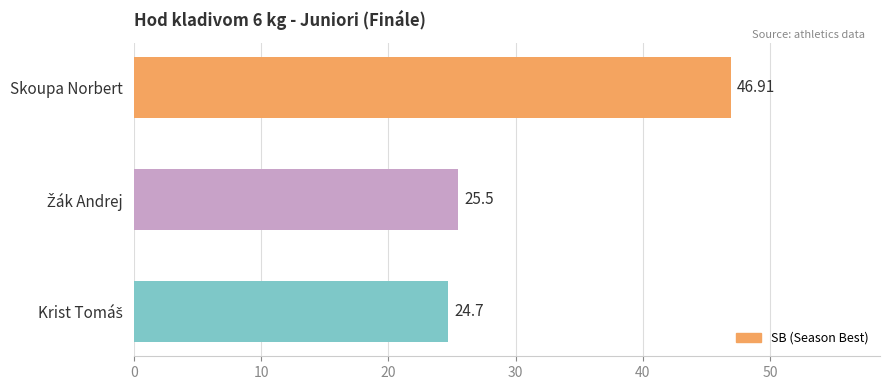

How many bars are there in total?

3